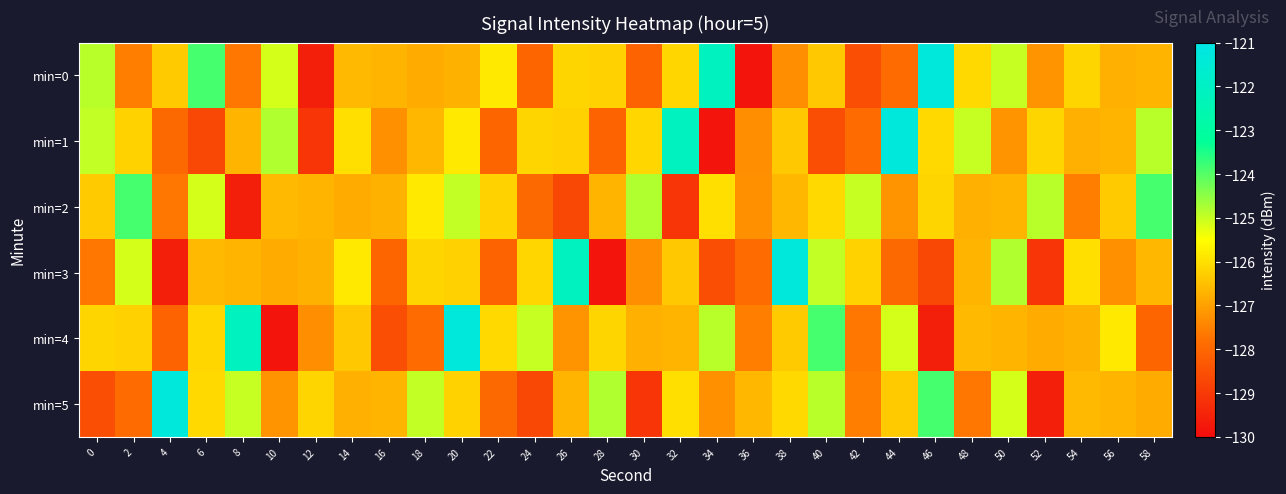

Which series has the widest spread of values?

min=0